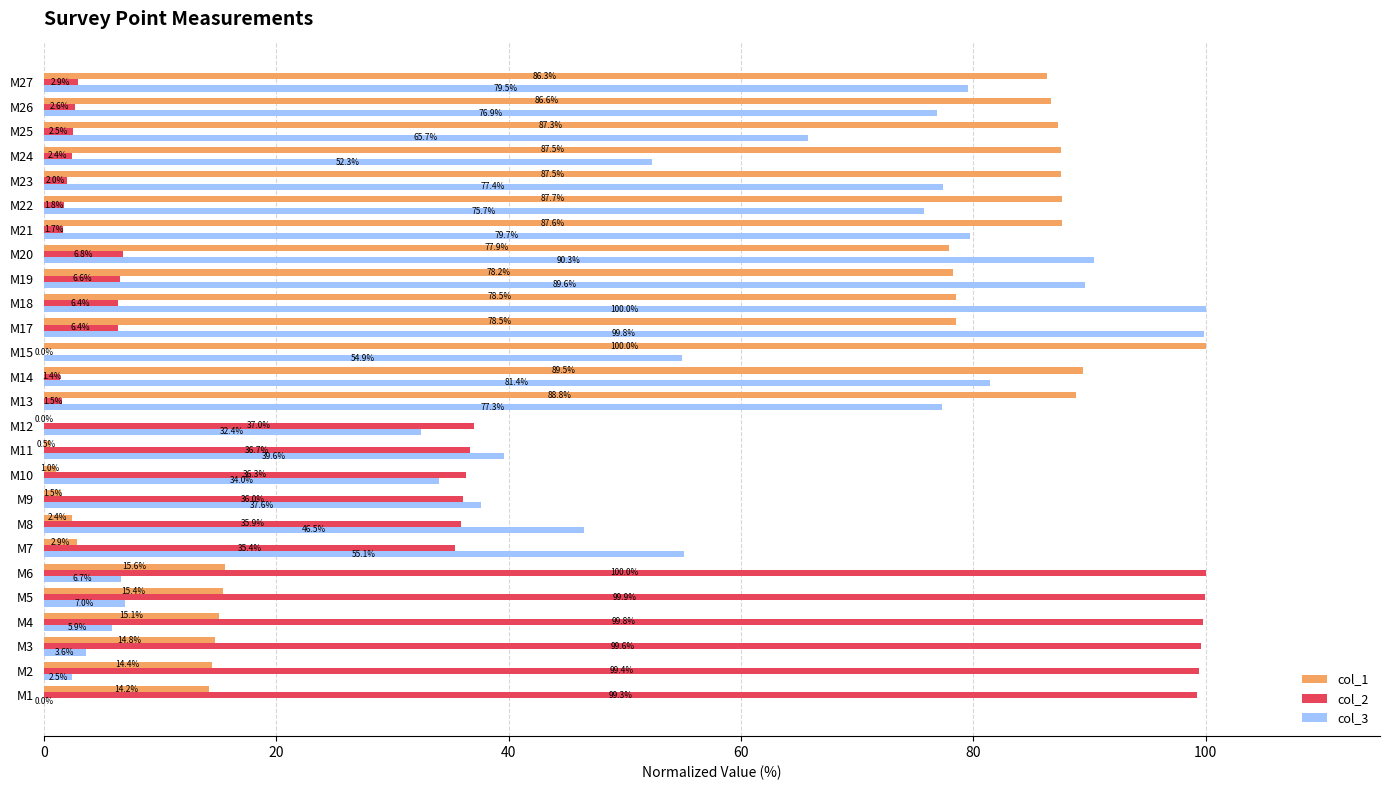

What is the sum of all col_2 values?

860.2